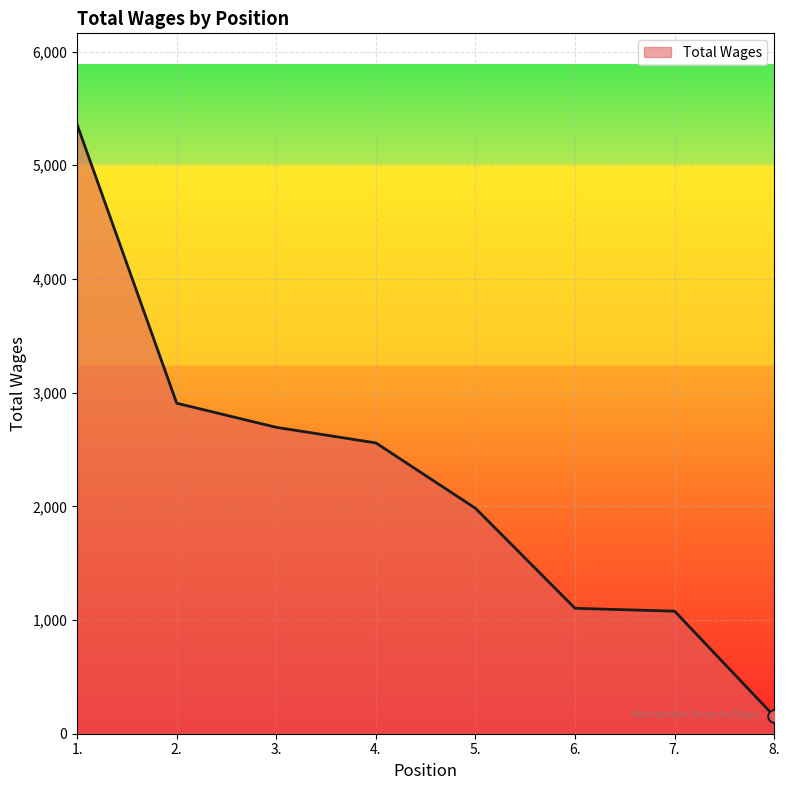

What is the change in value from 4. to 7.?

-1480